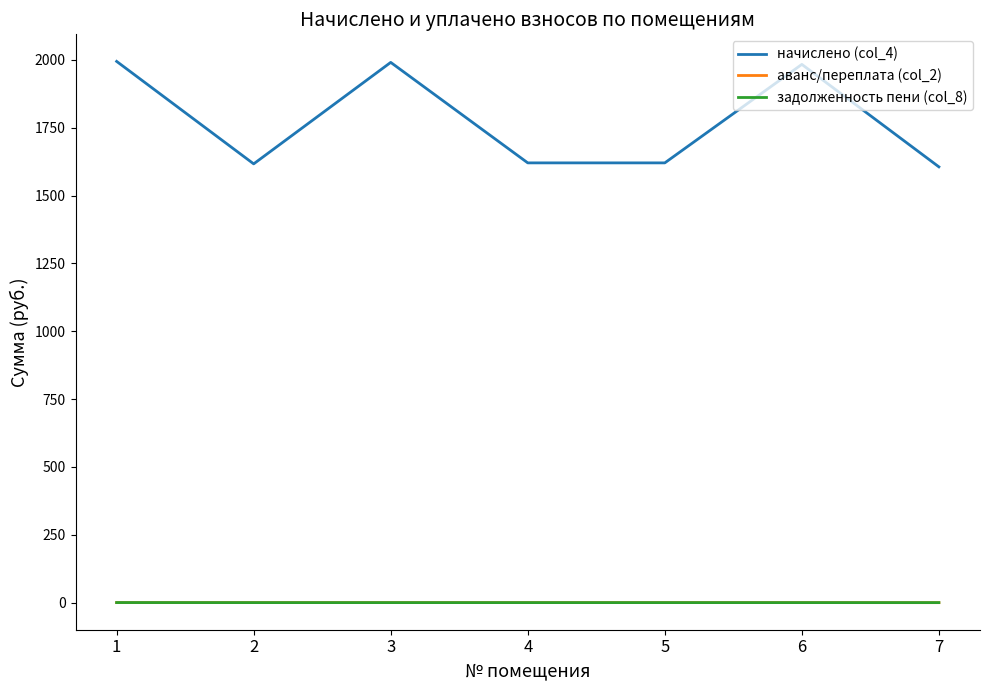

True or false: задолженность пени (col_8) and начислено (col_4) intersect in this chart.

False